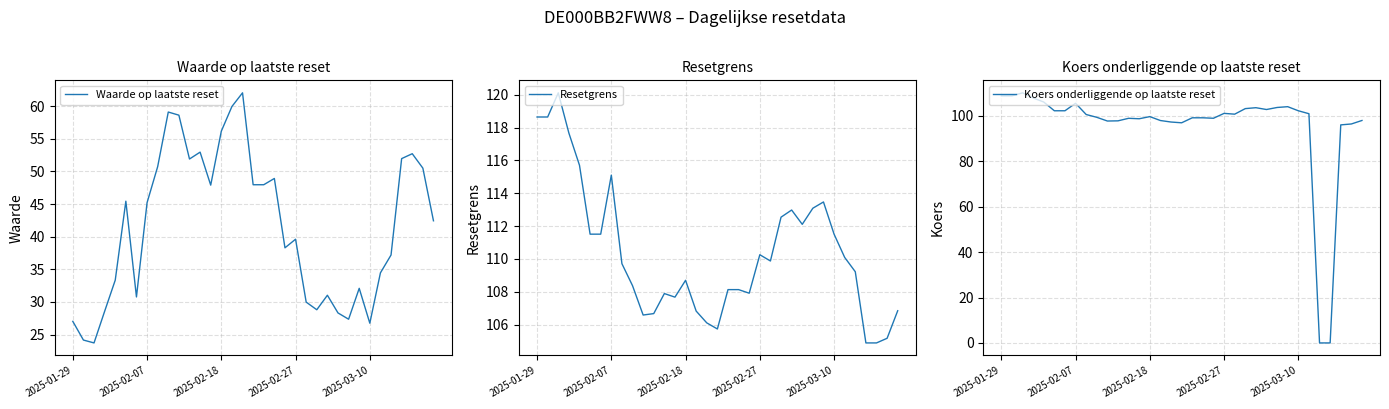

Where does the Resetgrens series first go above 109?

2025-01-29